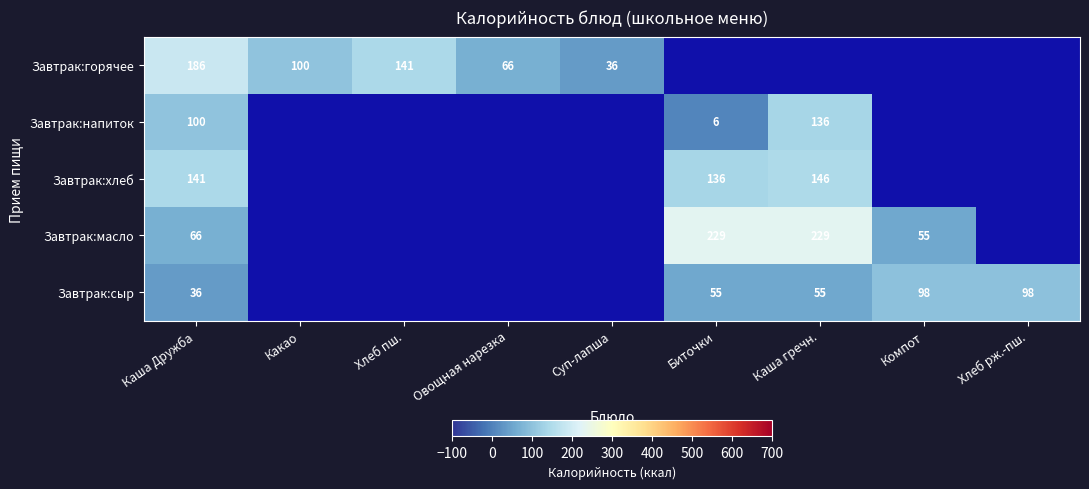

The value of Завтрак:сыр at Хлеб рж.-пш. is 164. True or false?

False